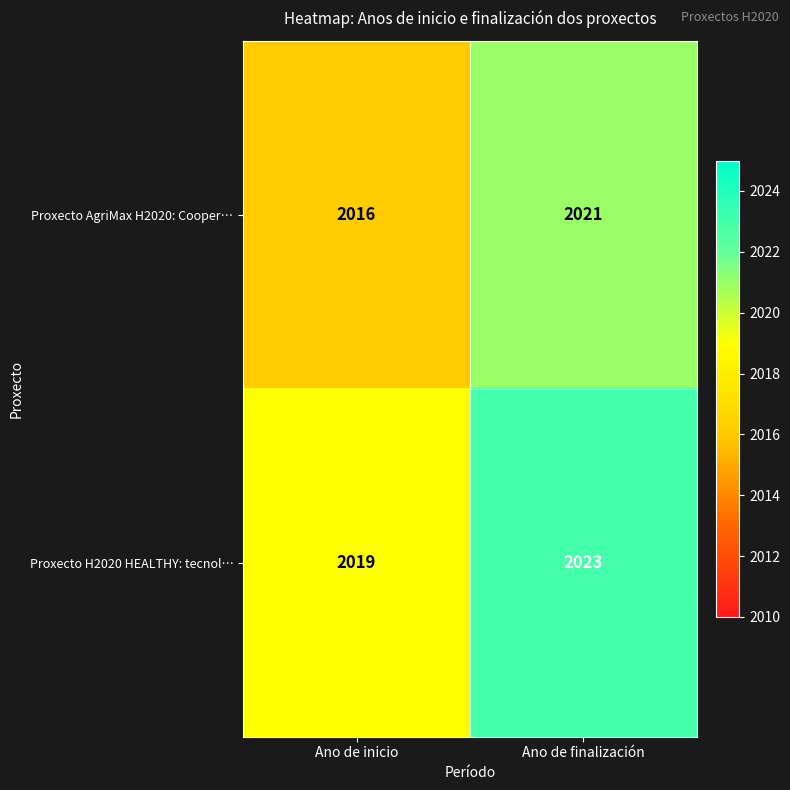

Reading left to right, list all the values displayed in this chart.

Proxecto AgriMax H2020: Cooper…: Ano de inicio=2016	Ano de finalización=2021
Proxecto H2020 HEALTHY: tecnol…: Ano de inicio=2019	Ano de finalización=2023